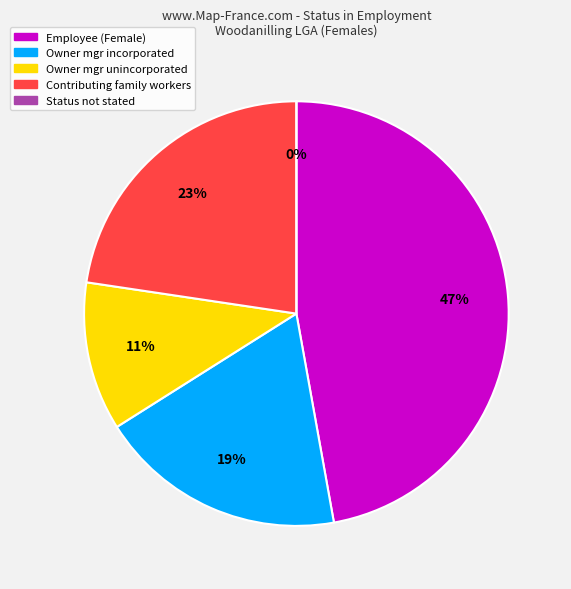

Rank the categories by value from highest to lowest.

Employee, Contributing family workers, Owner managers of incorporated enterprises, Owner managers of unincorporated enterprises, Status in employment not stated